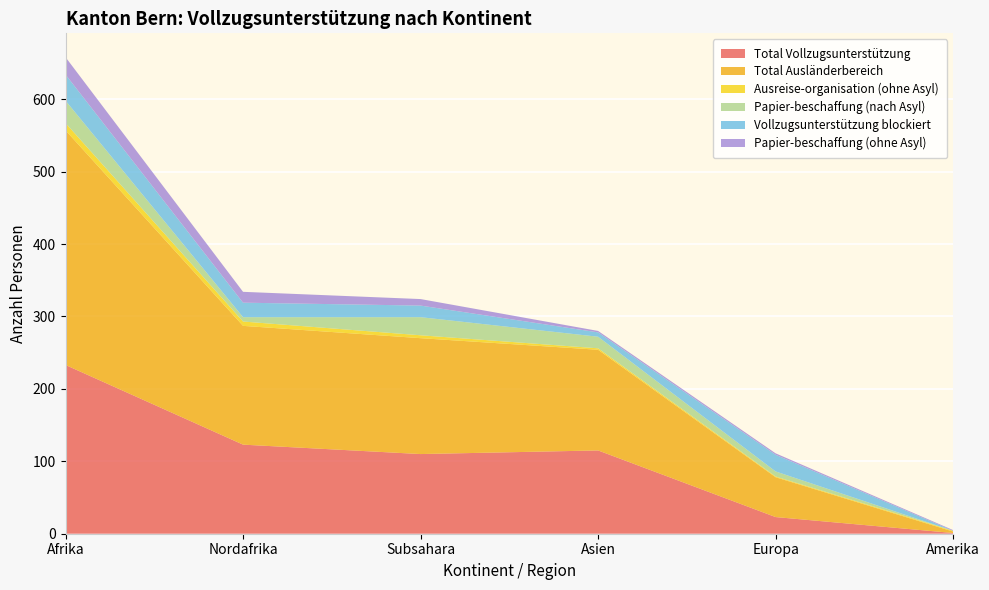

Reading left to right, extract all data points from this chart.

Total Vollzugsunterstützung: Afrika=233	Nordafrika=123	Subsahara=110	Asien=115	Europa=23	Amerika=1
Total Ausländerbereich: Afrika=324	Nordafrika=164	Subsahara=160	Asien=139	Europa=55	Amerika=2
Ausreise-organisation (ohne Asyl): Afrika=10	Nordafrika=6	Subsahara=4	Asien=2	Europa=1	Amerika=1
Papier-beschaffung (nach Asyl): Afrika=31	Nordafrika=6	Subsahara=25	Asien=16	Europa=7	Amerika=0
Vollzugsunterstützung blockiert: Afrika=36	Nordafrika=20	Subsahara=16	Asien=6	Europa=23	Amerika=0
Papier-beschaffung (ohne Asyl): Afrika=24	Nordafrika=15	Subsahara=9	Asien=2	Europa=2	Amerika=1